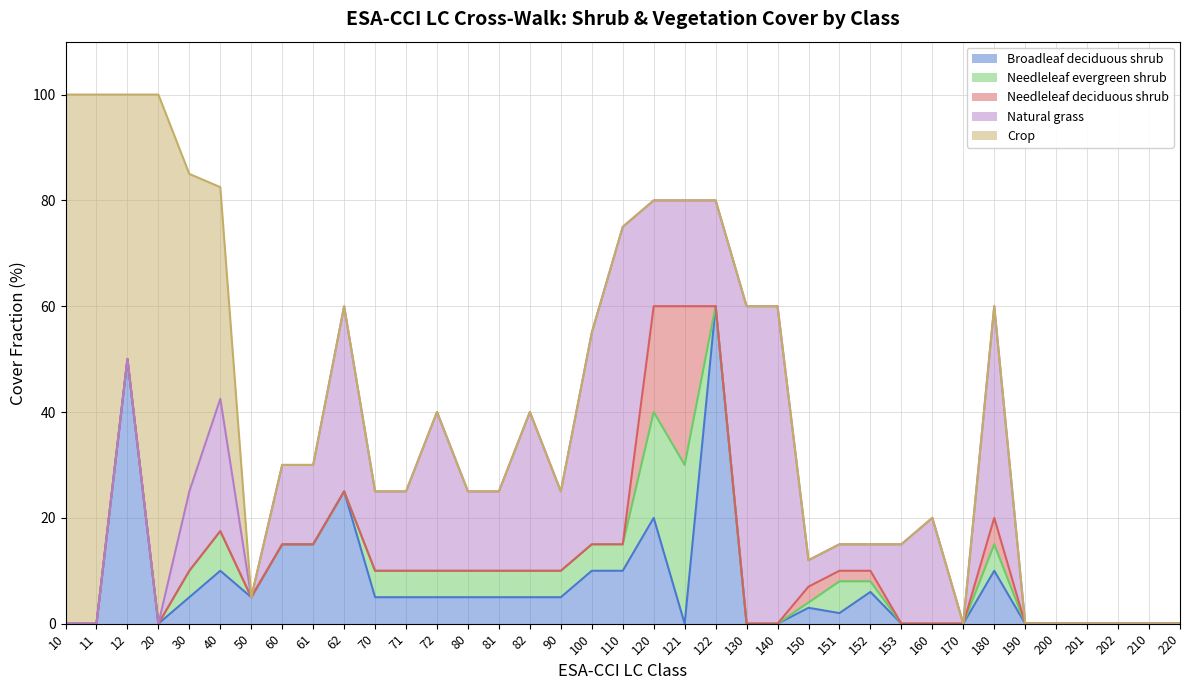

Reading right to left, extract all data points from this chart.

Broadleaf deciduous shrub: 0.0	0.0	0.0	0.0	0.0	0.0	10.0	0.0	0.0	0.0	6.0	2.0	3.0	0.0	0.0	60.0	0.0	20.0	10.0	10.0	5.0	5.0	5.0	5.0	5.0	5.0	5.0	25.0	15.0	15.0	5.0	10.0	5.0	0.0	50.0	0.0	0.0
Needleleaf evergreen shrub: 0.0	0.0	0.0	0.0	0.0	0.0	5.0	0.0	0.0	0.0	2.0	6.0	1.0	0.0	0.0	0.0	30.0	20.0	5.0	5.0	5.0	5.0	5.0	5.0	5.0	5.0	5.0	0.0	0.0	0.0	0.0	7.5	5.0	0.0	0.0	0.0	0.0
Needleleaf deciduous shrub: 0.0	0.0	0.0	0.0	0.0	0.0	5.0	0.0	0.0	0.0	2.0	2.0	3.0	0.0	0.0	0.0	30.0	20.0	0.0	0.0	0.0	0.0	0.0	0.0	0.0	0.0	0.0	0.0	0.0	0.0	0.0	0.0	0.0	0.0	0.0	0.0	0.0
Natural grass: 0.0	0.0	0.0	0.0	0.0	0.0	40.0	0.0	20.0	15.0	5.0	5.0	5.0	60.0	60.0	20.0	20.0	20.0	60.0	40.0	15.0	30.0	15.0	15.0	30.0	15.0	15.0	35.0	15.0	15.0	0.0	25.0	15.0	0.0	0.0	0.0	0.0
Crop: 0.0	0.0	0.0	0.0	0.0	0.0	0.0	0.0	0.0	0.0	0.0	0.0	0.0	0.0	0.0	0.0	0.0	0.0	0.0	0.0	0.0	0.0	0.0	0.0	0.0	0.0	0.0	0.0	0.0	0.0	0.0	40.0	60.0	100.0	50.0	100.0	100.0